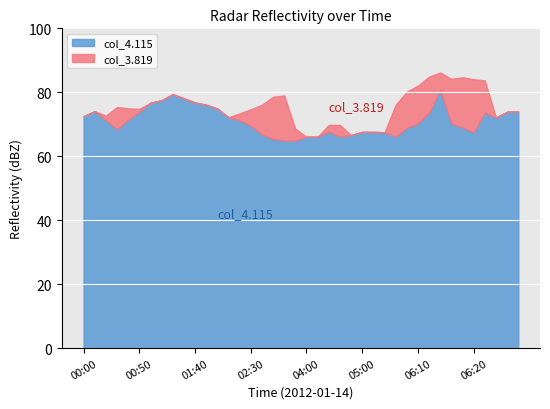

What is the highest value of the col_4.115 series?

80.7